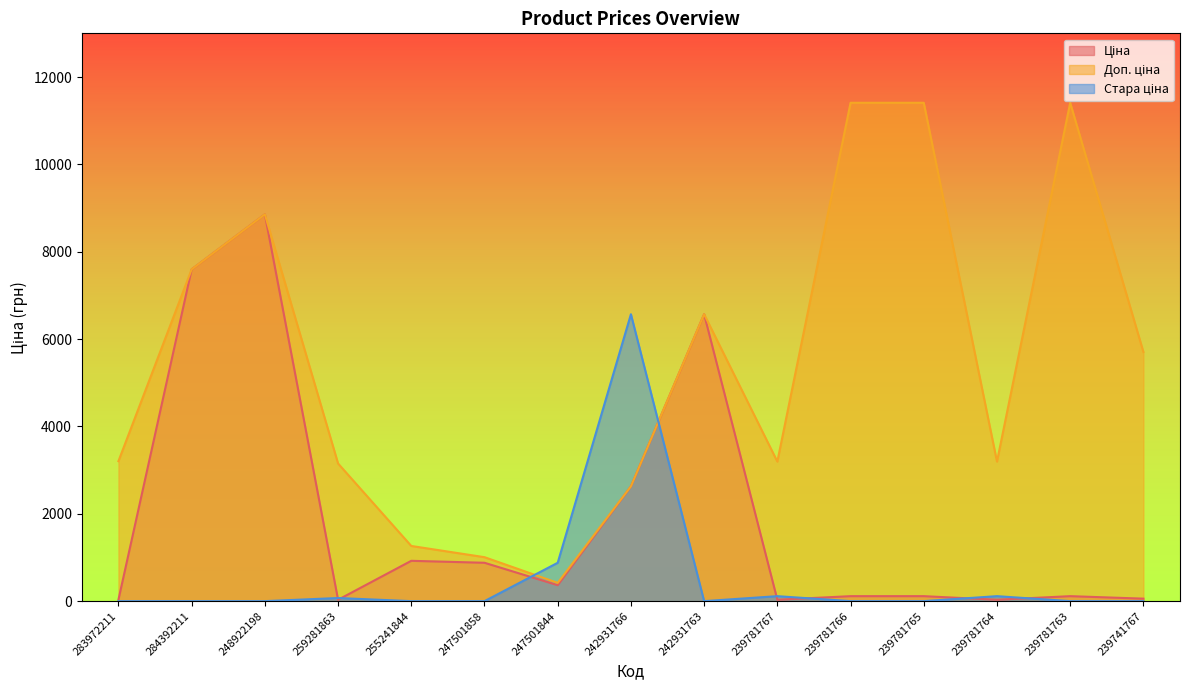

Reading right to left, extract all data points from this chart.

Ціна: 239741767=57.0	239781763=114.1	239781764=31.9	239781765=114.1	239781766=114.1	239781767=31.9	242931763=6568.8	242931766=2627.5	247501844=365.1	247501858=878.4	255241844=923.4	259281863=31.5	248922198=8856.7	284392211=7596.5	283972211=32.0
Доп. ціна: 239741767=5705.0	239781763=11410.0	239781764=3195.0	239781765=11410.0	239781766=11410.0	239781767=3195.0	242931763=6568.8	242931766=2628.0	247501844=418.0	247501858=1006.6	255241844=1263.2	259281863=3151.0	248922198=8856.7	284392211=7596.5	283972211=3205.0
Стара ціна: 239741767=0.0	239781763=0.0	239781764=114.1	239781765=0.0	239781766=0.0	239781767=114.1	242931763=0.0	242931766=6568.8	247501844=878.4	247501858=0.0	255241844=0.0	259281863=71.6	248922198=0.0	284392211=0.0	283972211=0.0